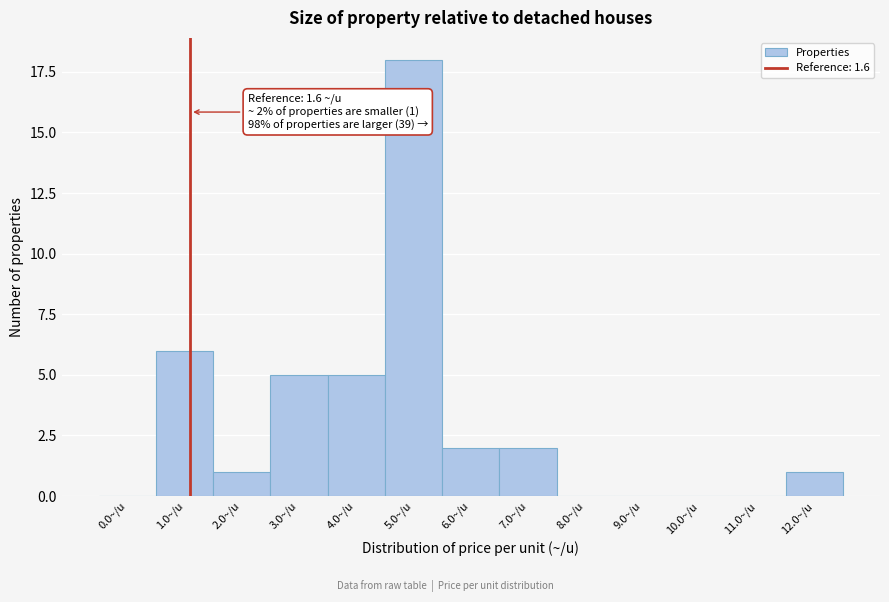

Reading left to right, list all the values displayed in this chart.

0.0~/u=0	1.0~/u=6	2.0~/u=1	3.0~/u=5	4.0~/u=5	5.0~/u=18	6.0~/u=2	7.0~/u=2	8.0~/u=0	9.0~/u=0	10.0~/u=0	11.0~/u=0	12.0~/u=1